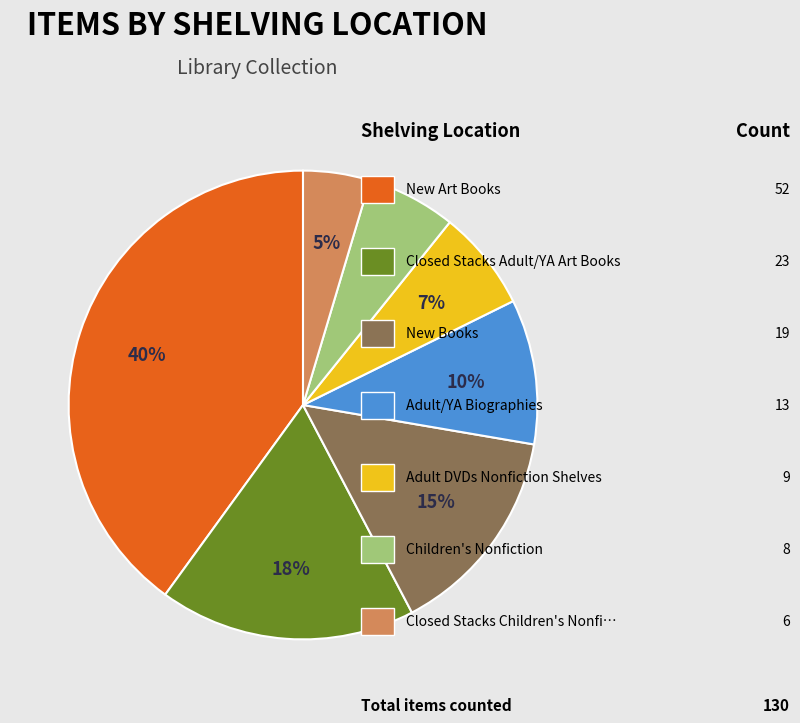

To the nearest percent, what is the difference between the largest and smallest slice percentages?

35%